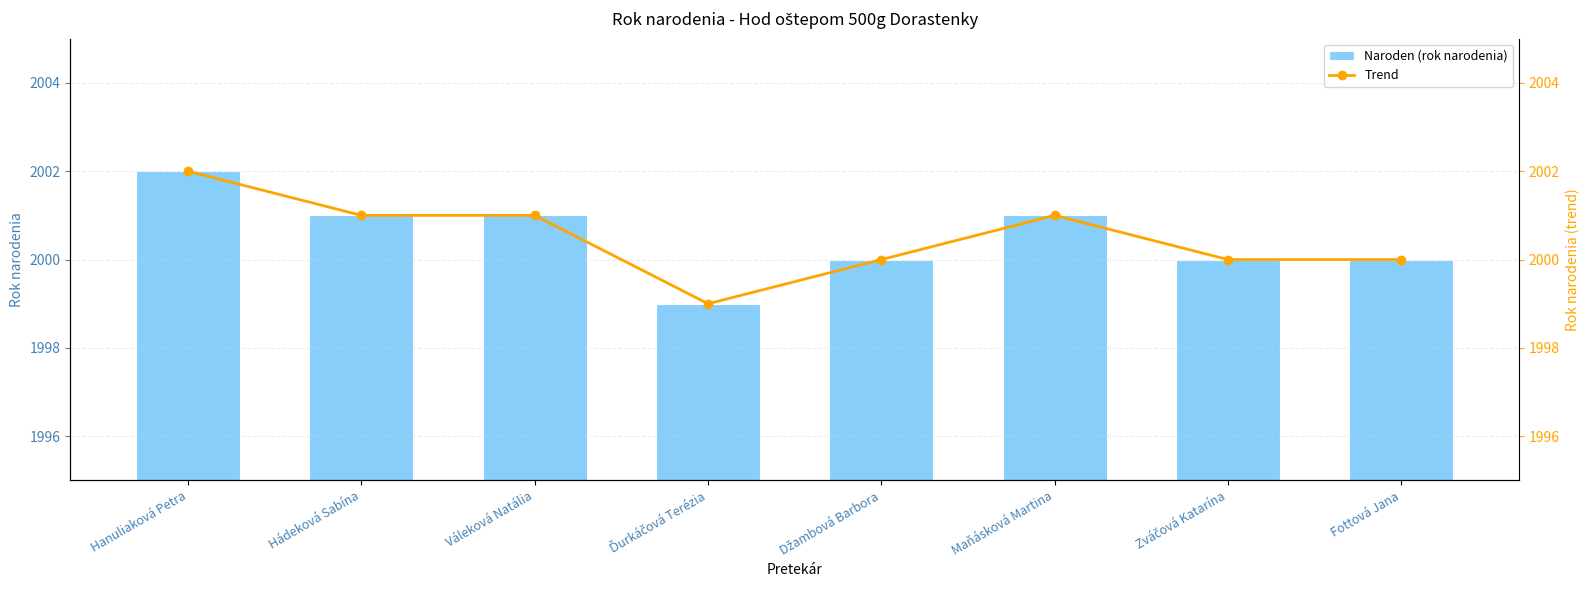

At which label is Naroden (rok narodenia) closest to 2000?

Džambová Barbora